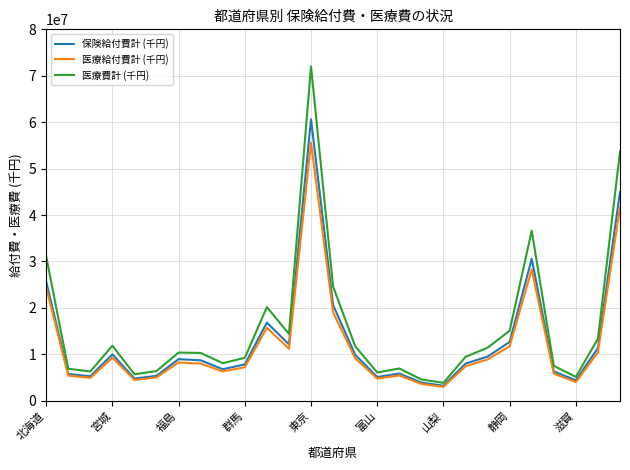

What is the maximum value shown in the chart?

72026087.3